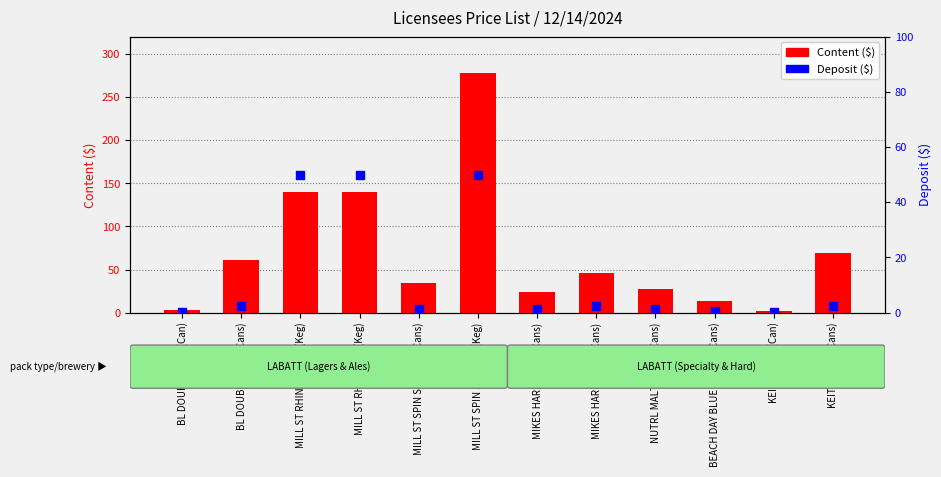

What are all the series names shown in the legend?

Content ($), Deposit ($)